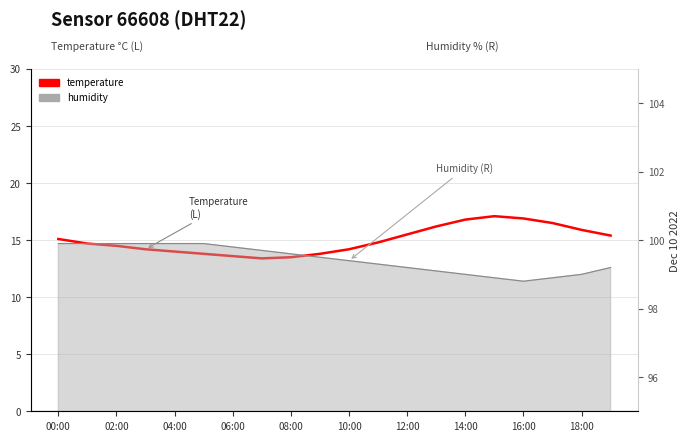

What is the label of the 6th point from the left?

10:00